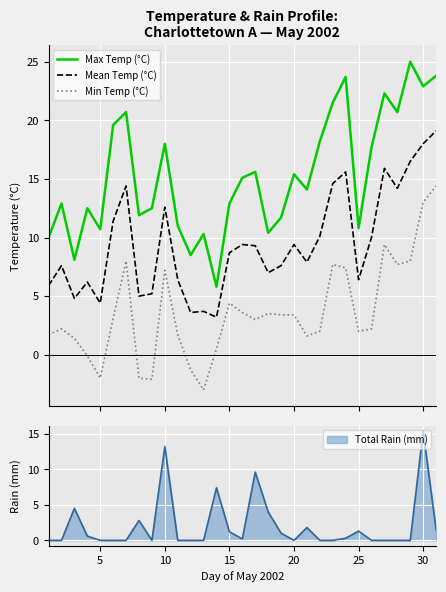

True or false: Min Temp (°C) and Mean Temp (°C) cross at least once.

False